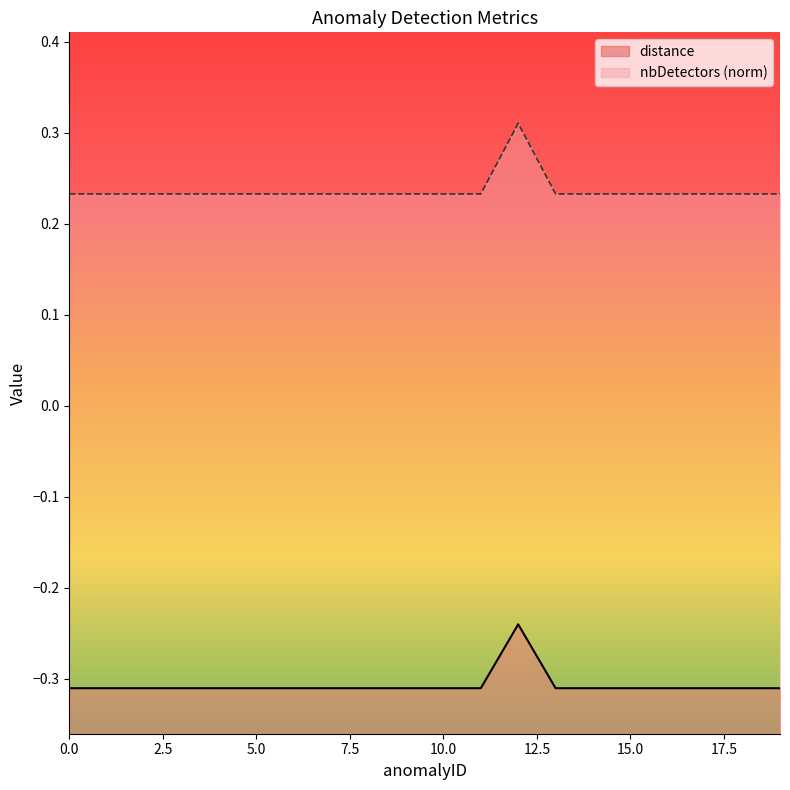

Which series changed the most between 10 and 12?

distance